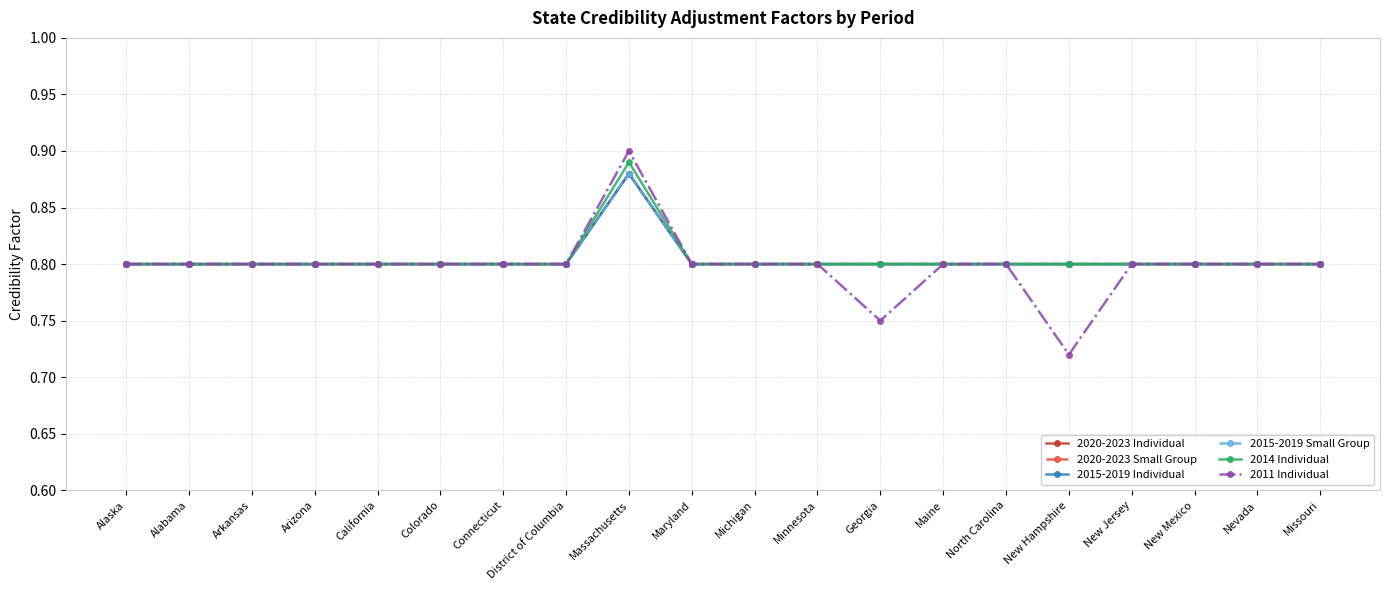

Count the 2011 Individual values in the range 0 to 1.

20